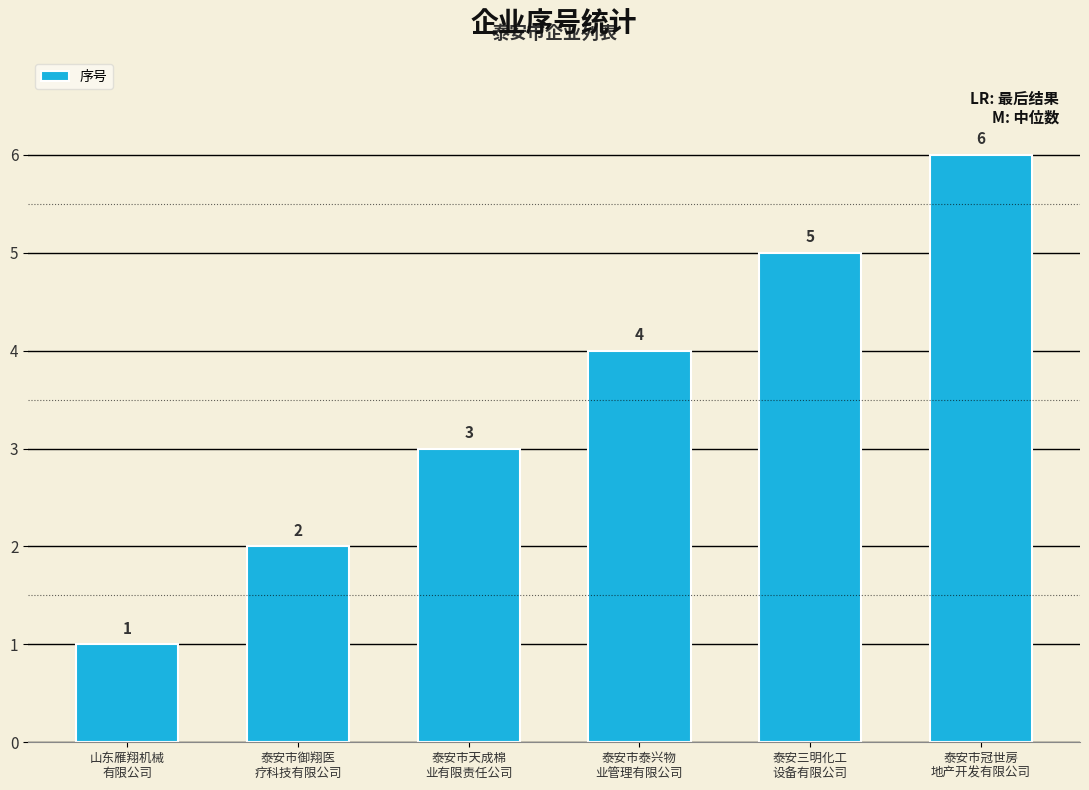

What value does the data have at 泰安市御翔医
疗科技有限公司?

2